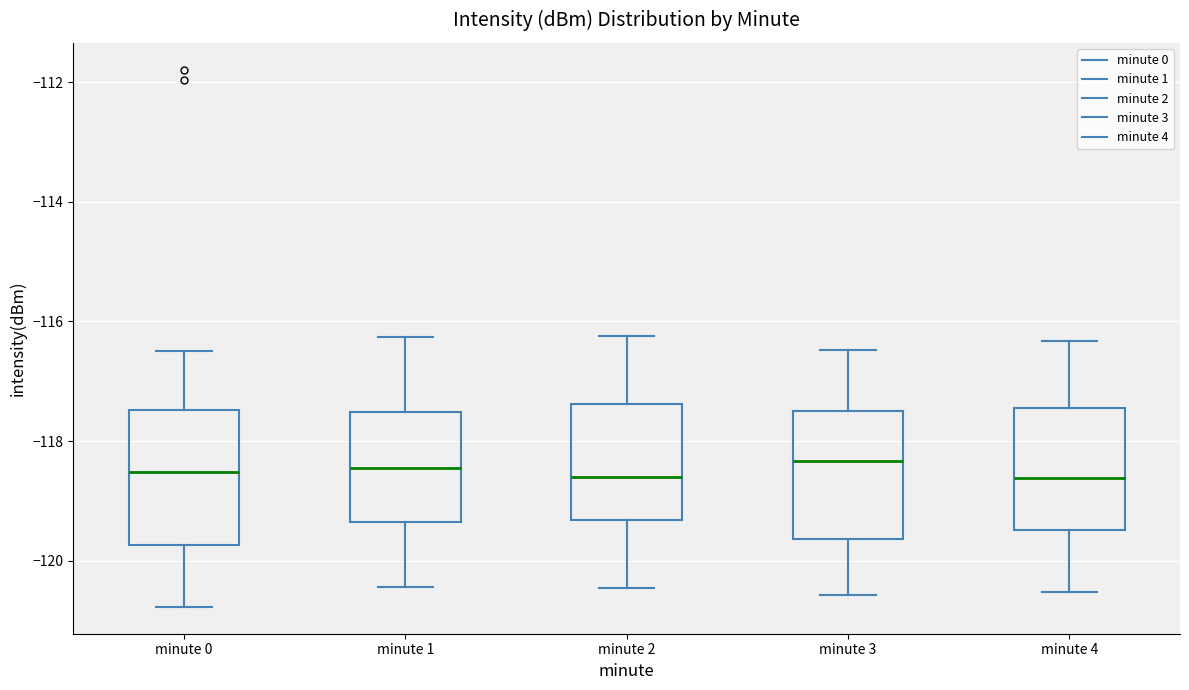

Reading left to right, transcribe this box plot: for each box, give where its median line is, the range the box spans, and where its two whiskers end, as read against the y-axis. The values are not printed on the chart, so give them approximately, as read against the axis.

minute 0: median -118.6, box -119.8 to -117.4, whiskers -120.8 to -116.4
minute 1: median -118.4, box -119.4 to -117.6, whiskers -120.4 to -116.2
minute 2: median -118.6, box -119.4 to -117.4, whiskers -120.4 to -116.2
minute 3: median -118.4, box -119.6 to -117.6, whiskers -120.6 to -116.4
minute 4: median -118.6, box -119.4 to -117.4, whiskers -120.6 to -116.4